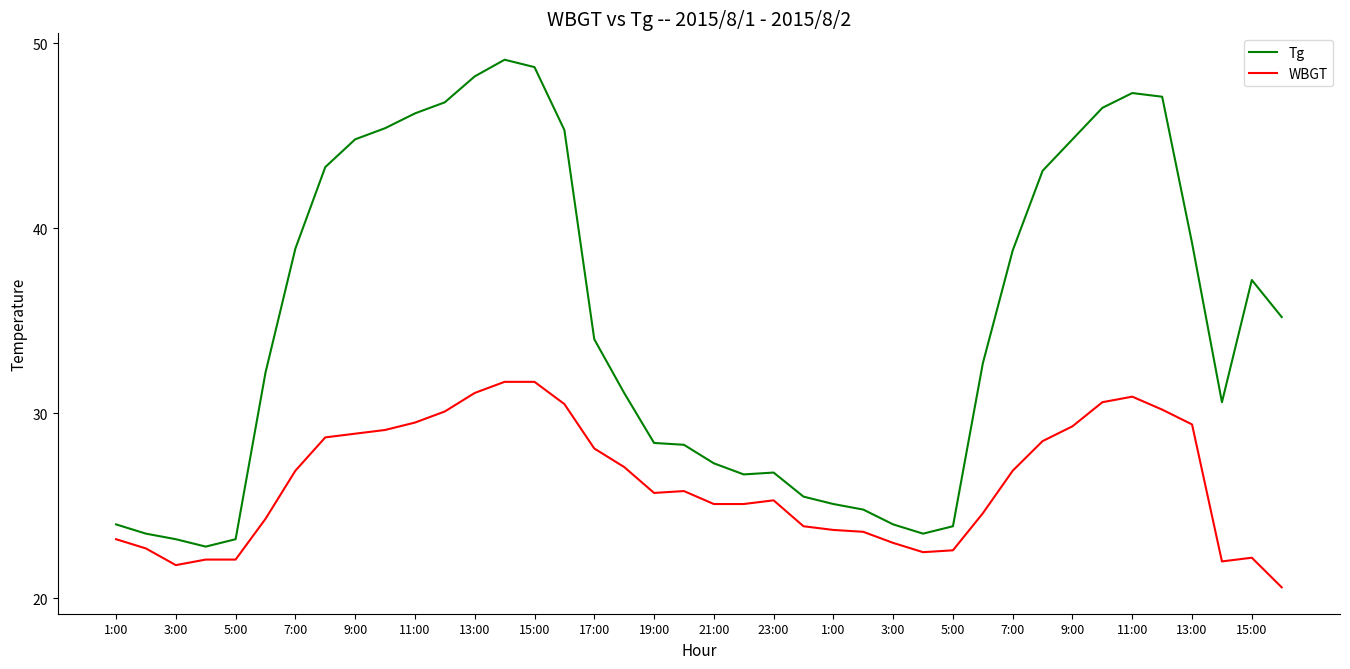

What is the greatest value displayed?

49.1